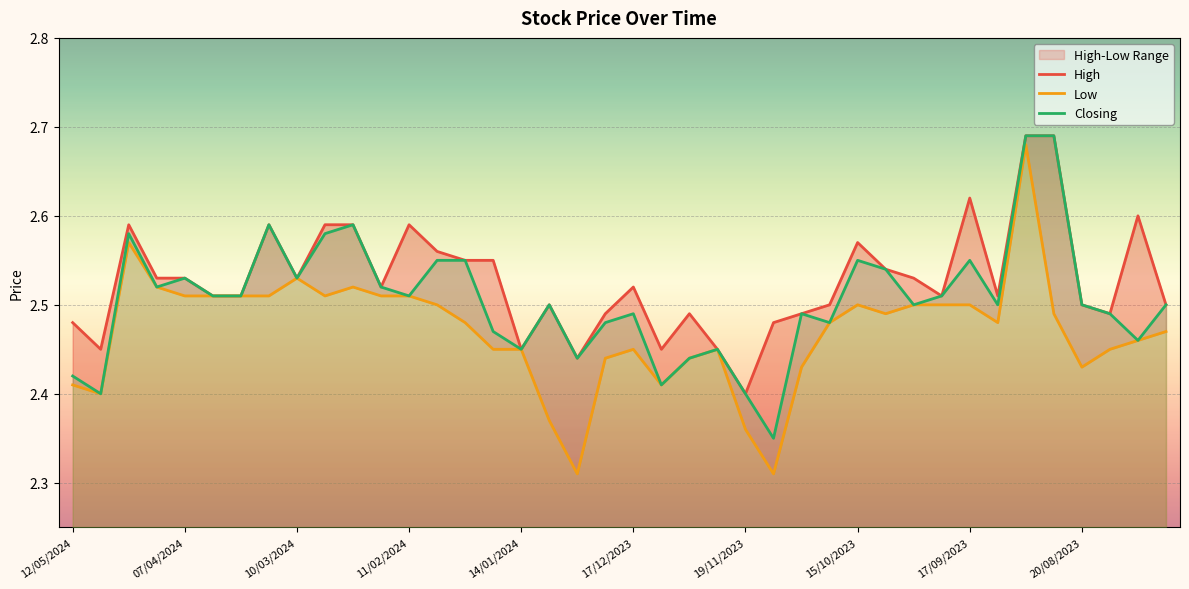

The Low series shows 2.5 at 35. True or false?

True